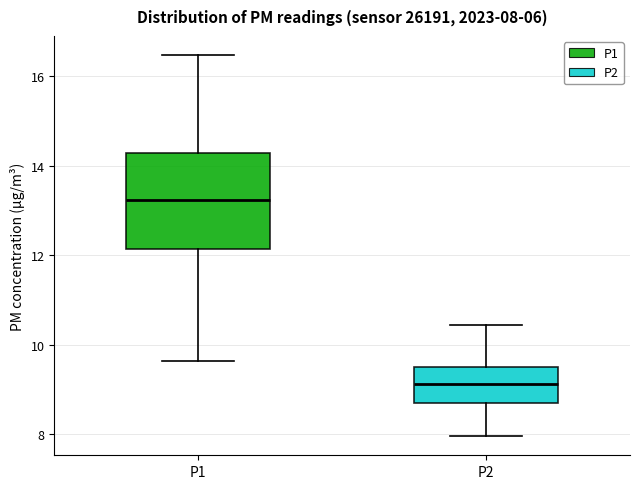

Which box has the highest median line?

P1